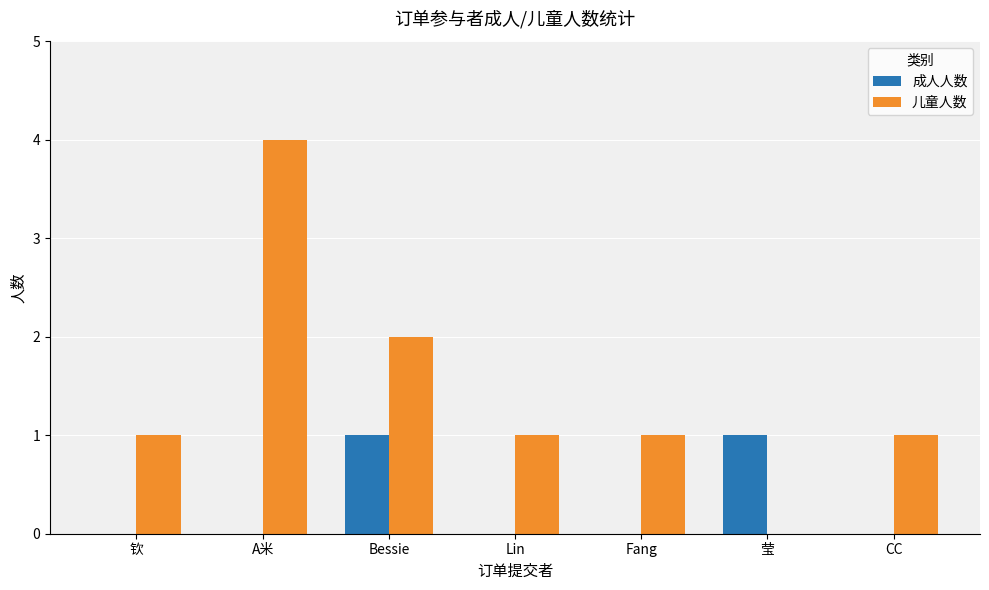

Which series changed the most between 钦 and A米?

儿童人数